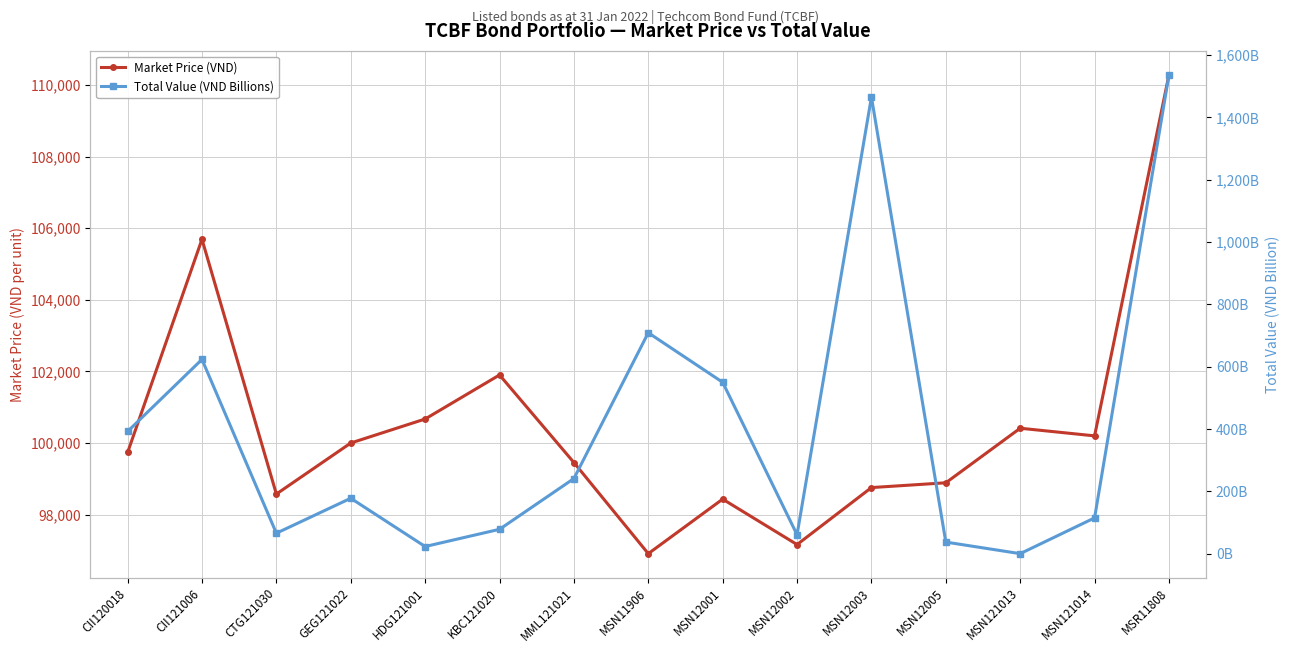

Reading left to right, transcribe all the data shown in this chart.

Market Price (VND): 99735.7	105691.7	98574.2	99999.6	100670.4	101901.2	99454.9	96908.7	98432.2	97162.7	98754.7	98888.6	100412.9	100199.5	110286.8
Total Value (VND Billions): 392.5	623.6	66.0	178.2	23.4	78.6	241.4	709.0	550.2	61.1	1465.0	37.6	0.5	115.2	1536.4